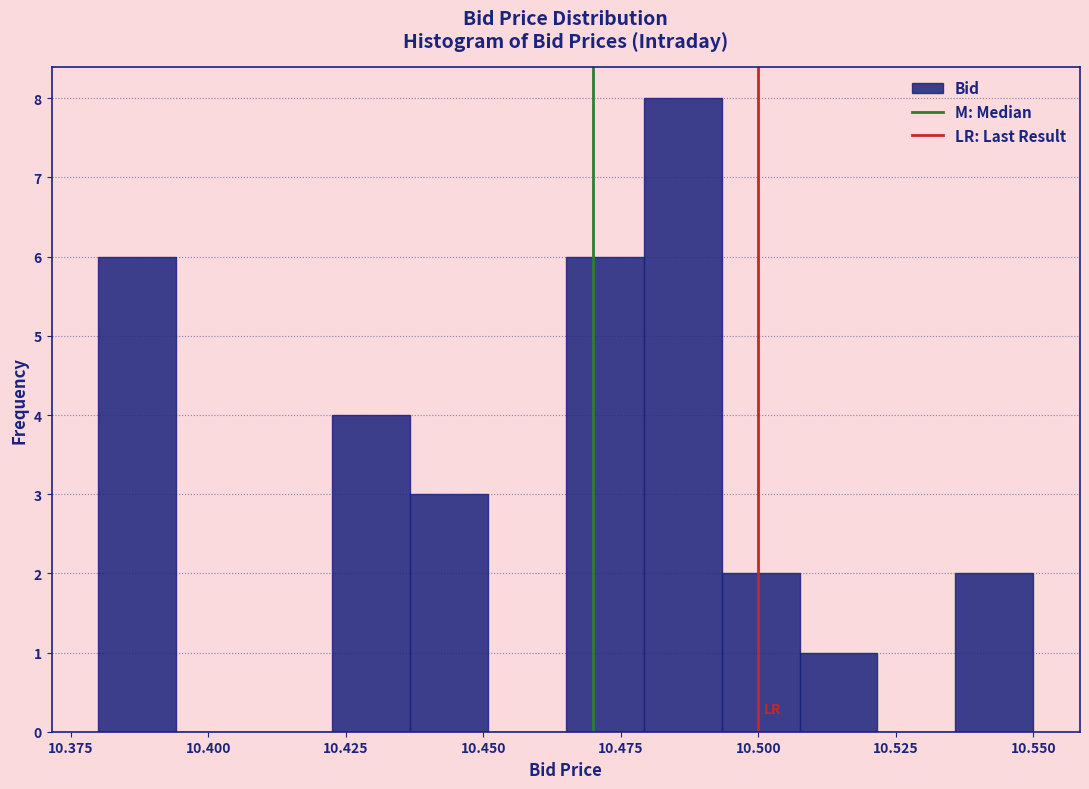

Read against the x-axis, roughly where is the centre of the tallest bar?

10.485